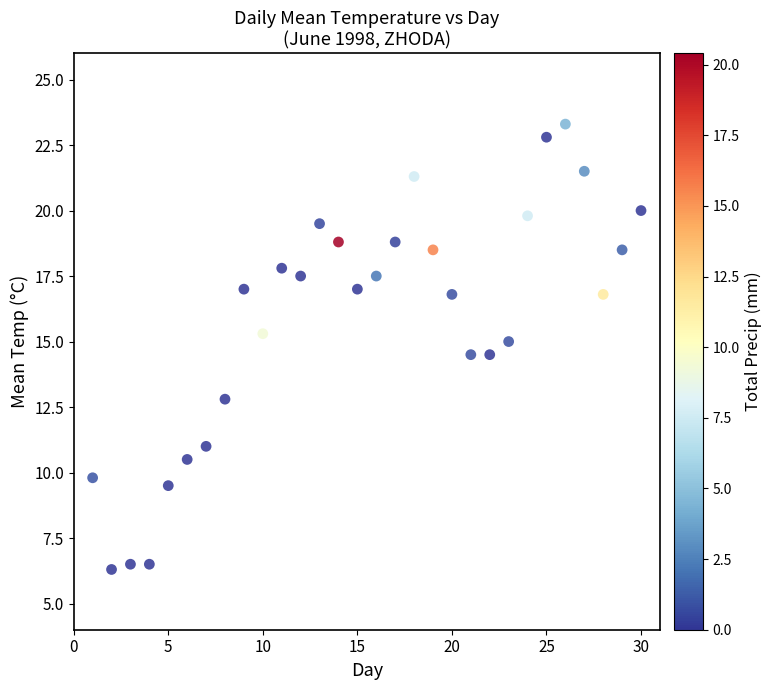

What is the range of Y values (max minus min)?

17.0